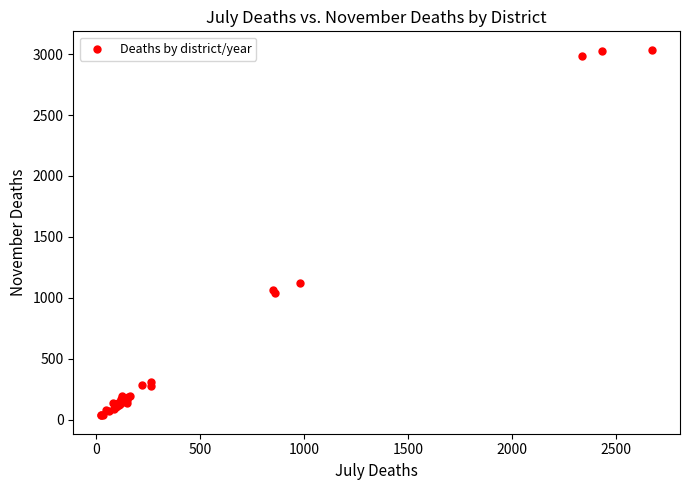

What Y value in the scatter plot is closest to 1535?

1118